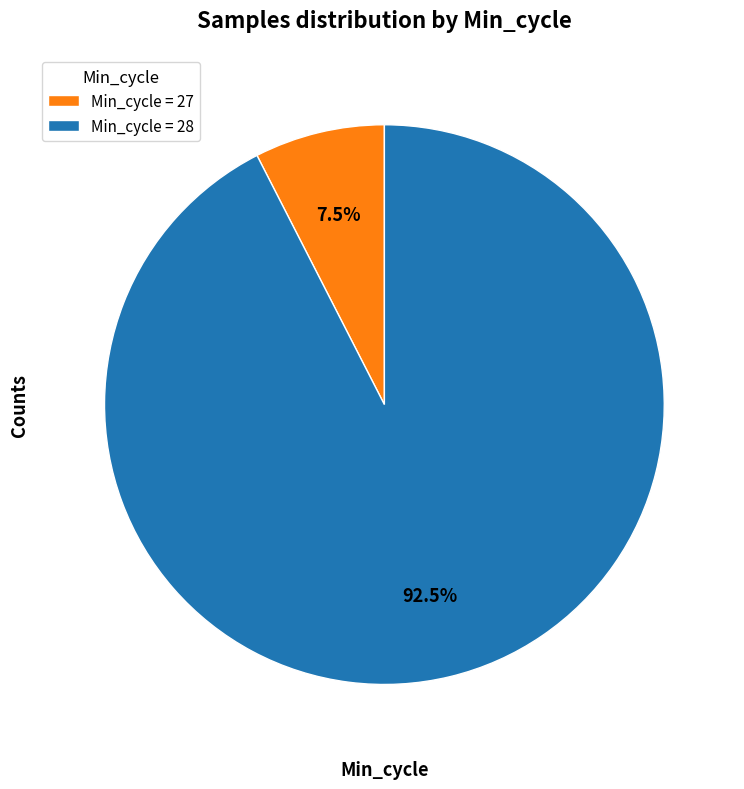

How much of the chart is everything except Min_cycle = 27?

92.5%